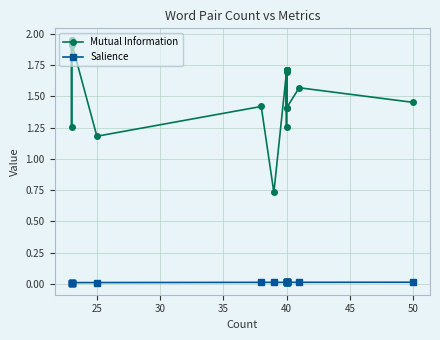

How many distinct data groups are displayed?

2